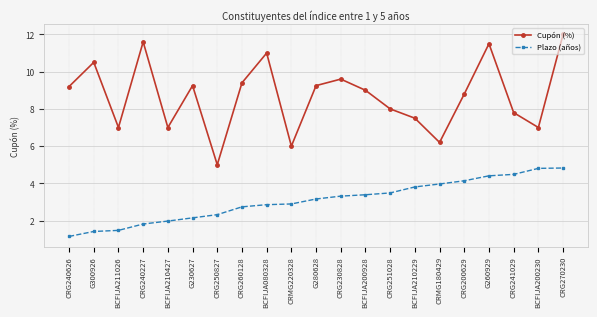

The value of Plazo (años) at G260929 is 6.5. True or false?

False